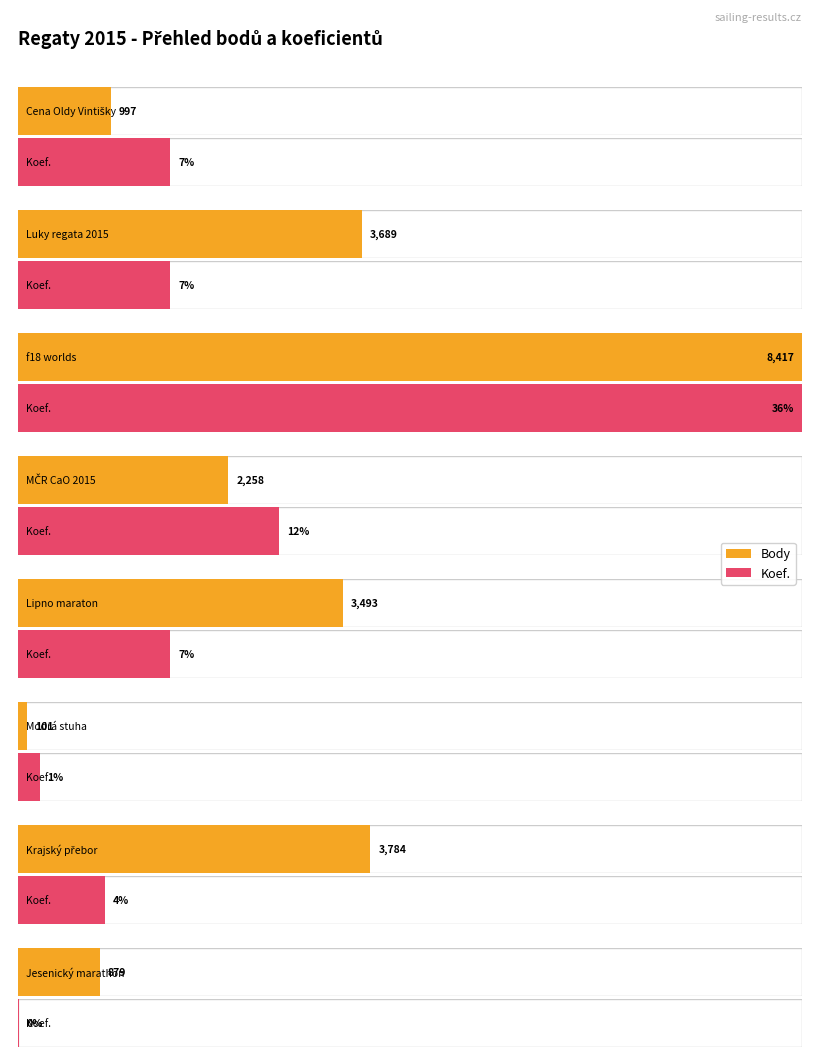

What are all the series names shown in the legend?

Body, Koef.